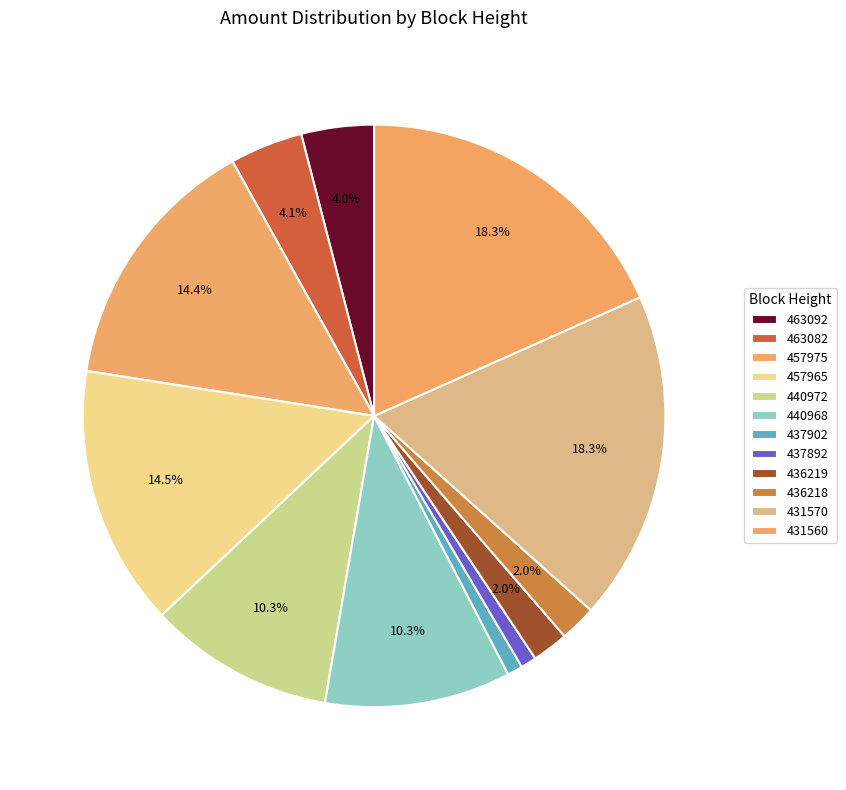

What is the ratio of the value at 437902 to the value at 440972?

0.1